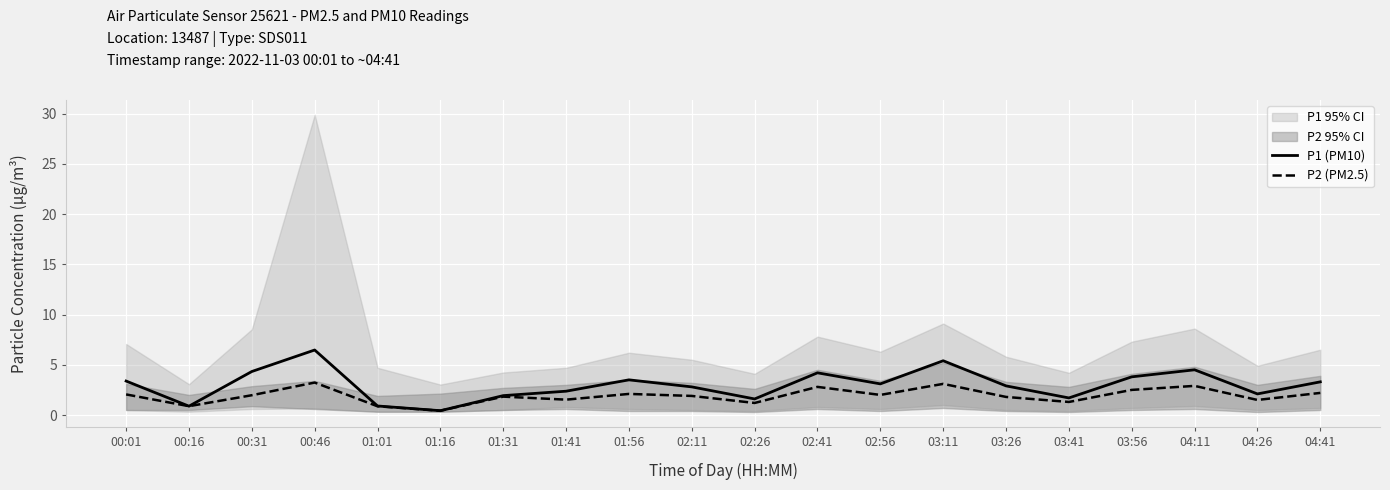

Which series has the widest spread of values?

P1 (PM10)